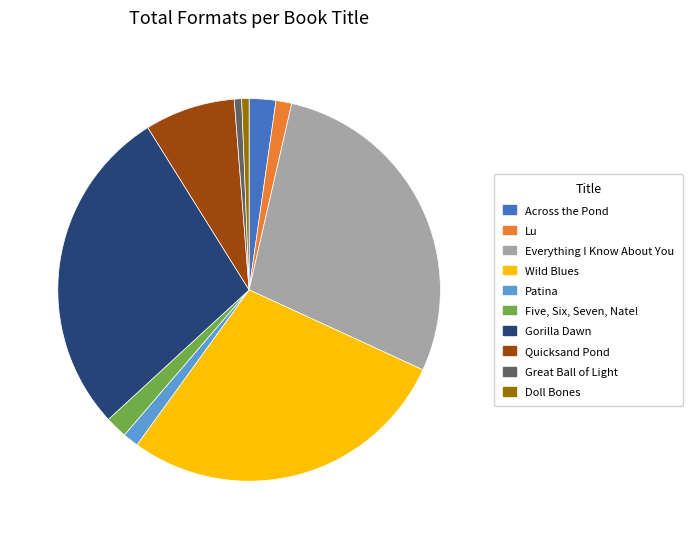

The Across the Pond slice represents 2% of the pie. True or false?

True